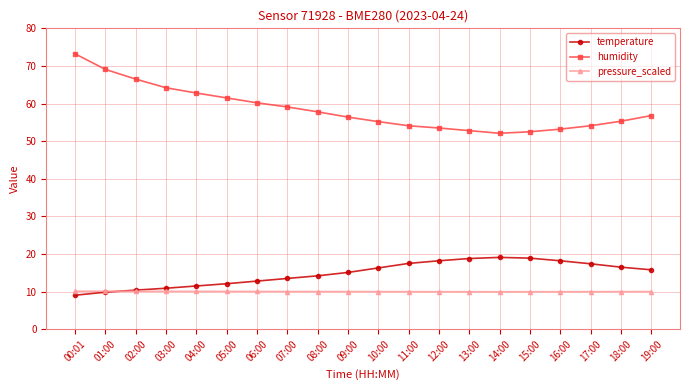

The temperature series shows 21.7 at 18:00. True or false?

False